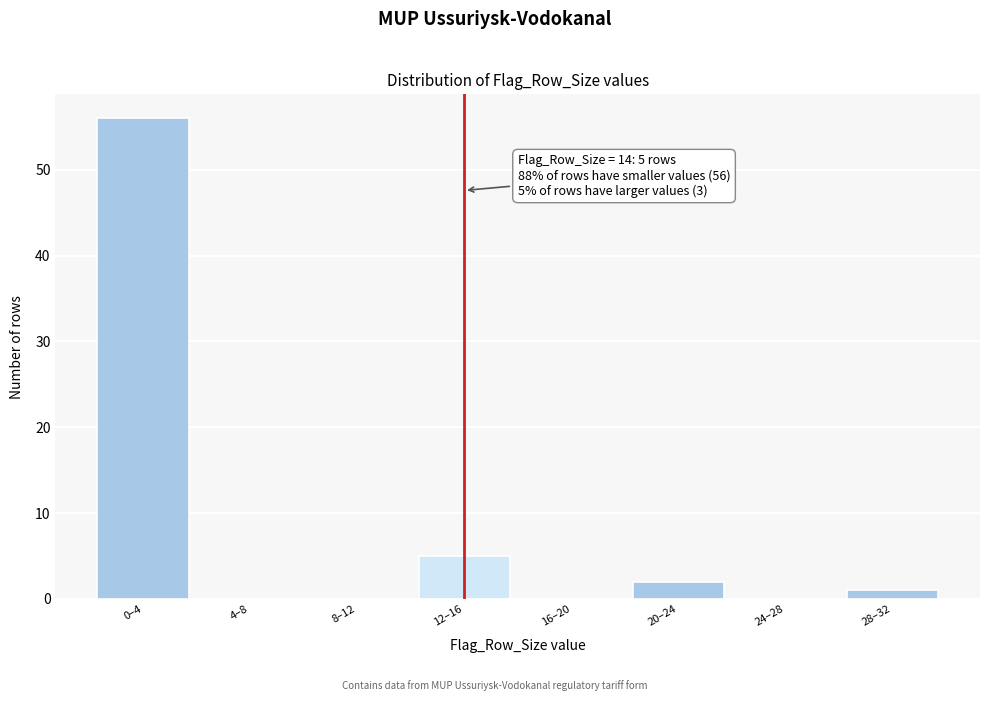

Reading right to left, transcribe all the data shown in this chart.

28–32=1	24–28=0	20–24=2	16–20=0	12–16=5	8–12=0	4–8=0	0–4=56